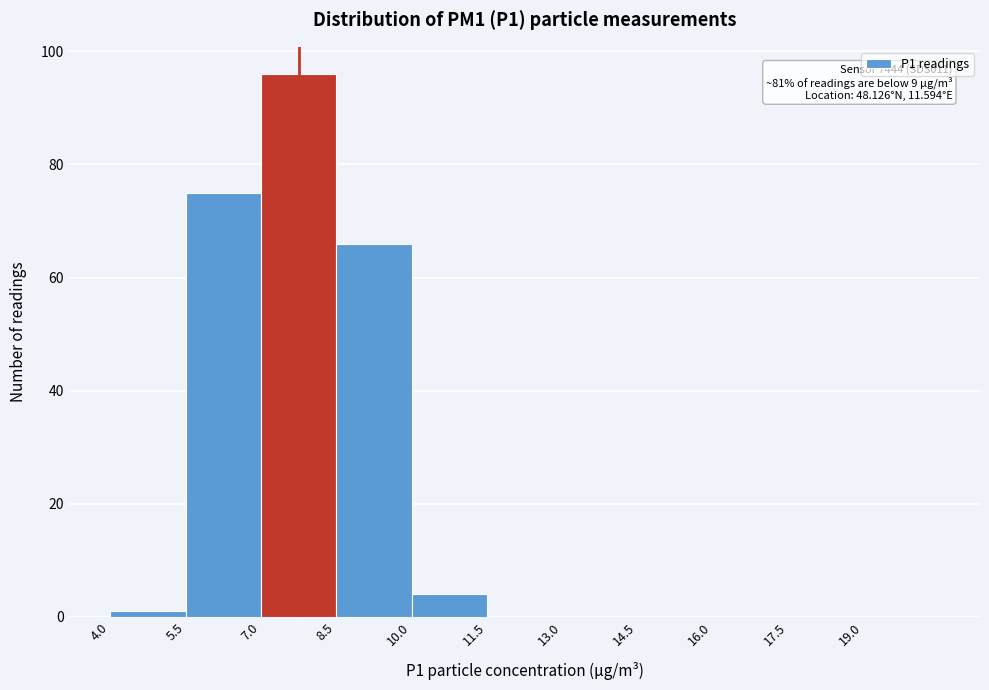

Over which range of the x-axis is the bar tallest?

7.0 to 8.5